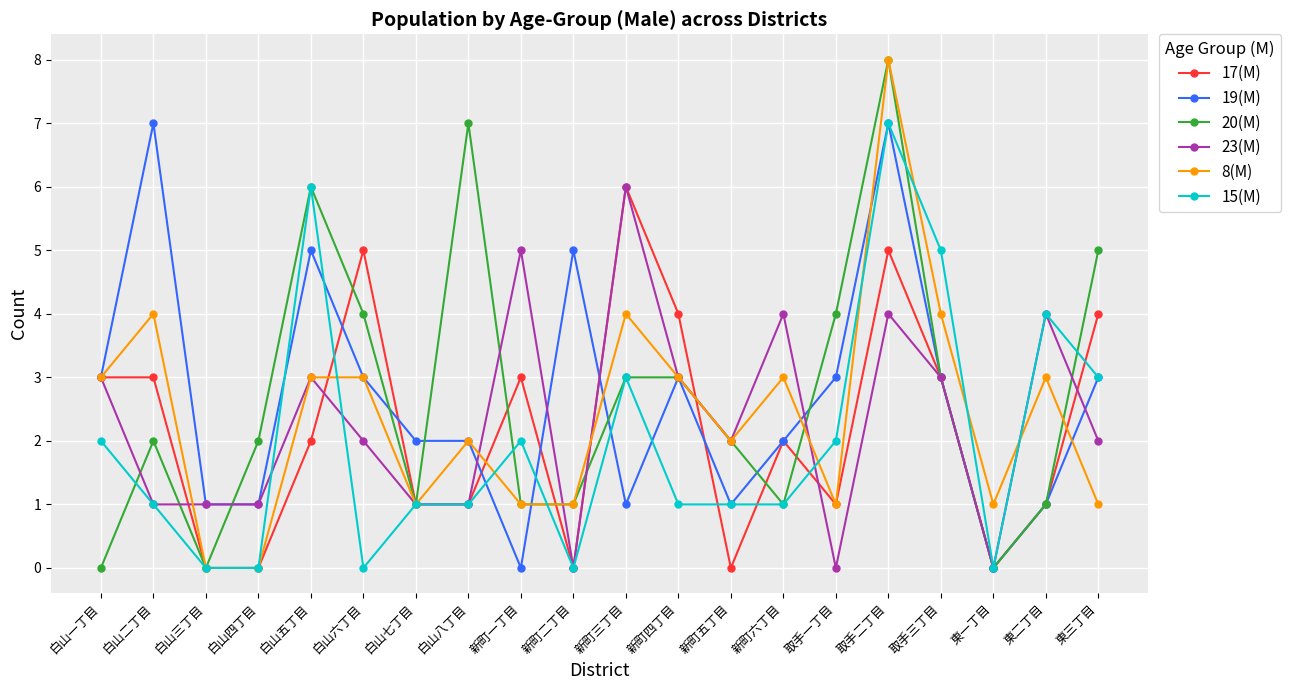

Which category has the highest value in the 15(M) series?

取手二丁目